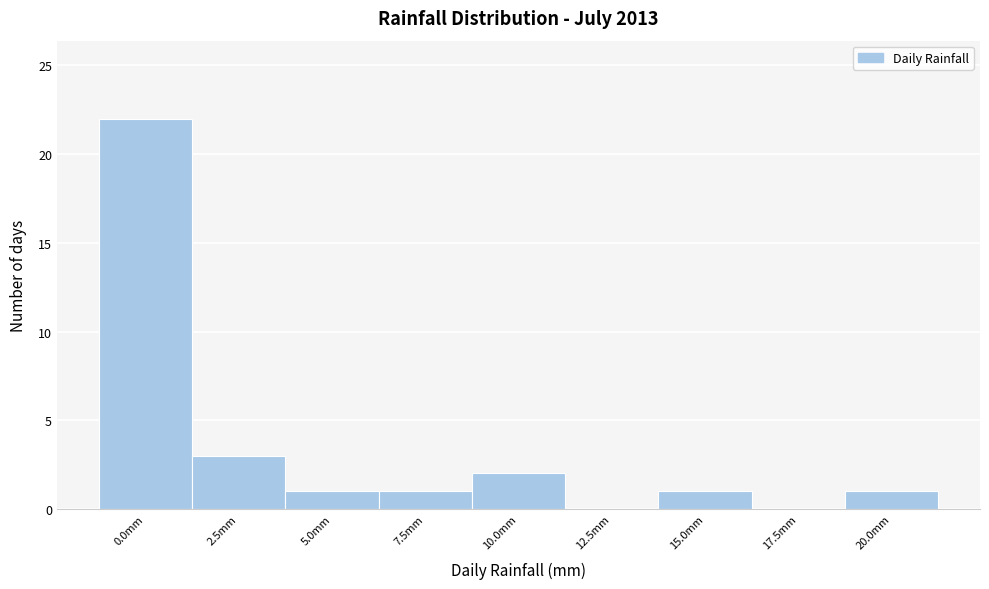

Reading right to left, extract all data points from this chart.

20.0mm=1	17.5mm=0	15.0mm=1	12.5mm=0	10.0mm=2	7.5mm=1	5.0mm=1	2.5mm=3	0.0mm=22